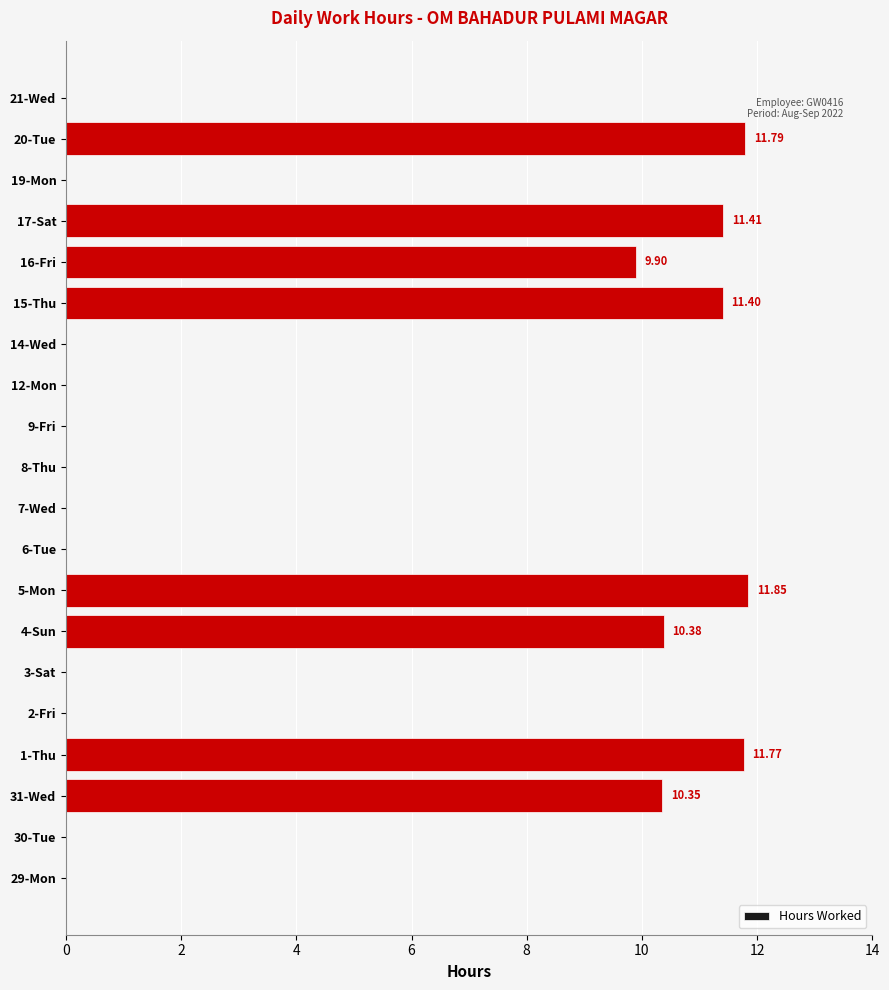

What is the sum of the values at 19-Mon and 15-Thu?

11.4